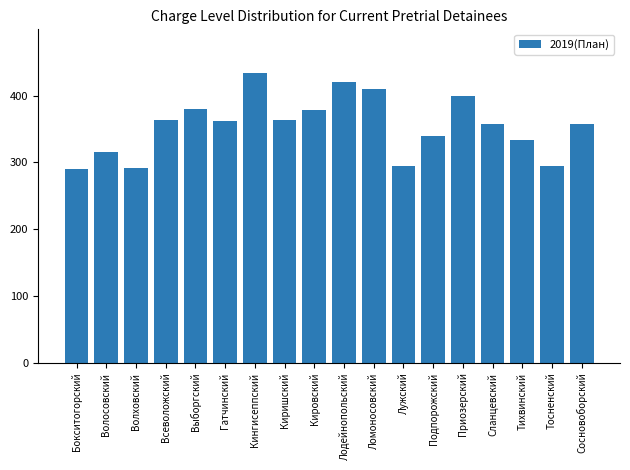

Read the value at Ломоносовский.

410